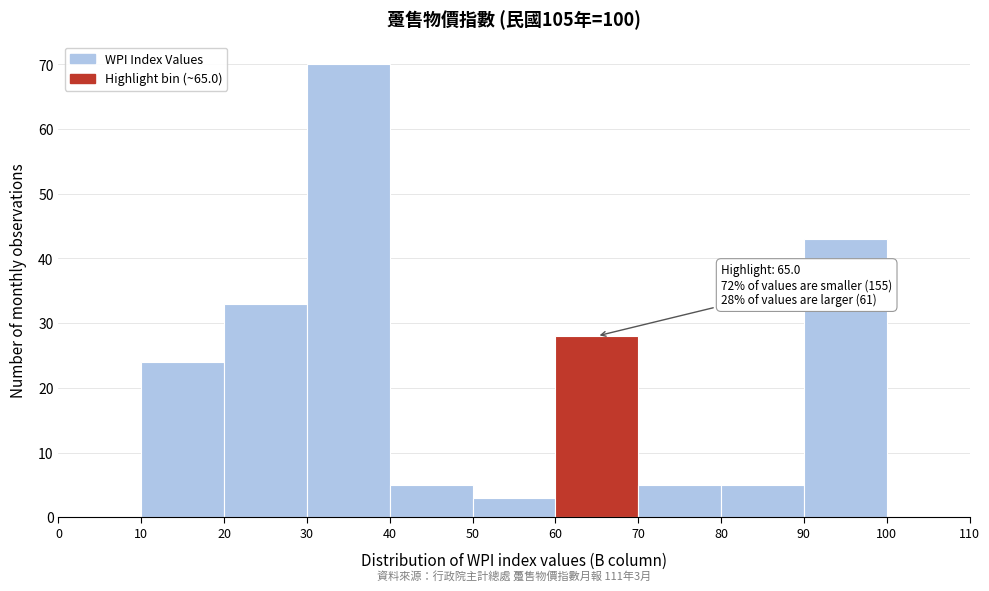

Which range on the x-axis has the tallest bar?

30 to 40